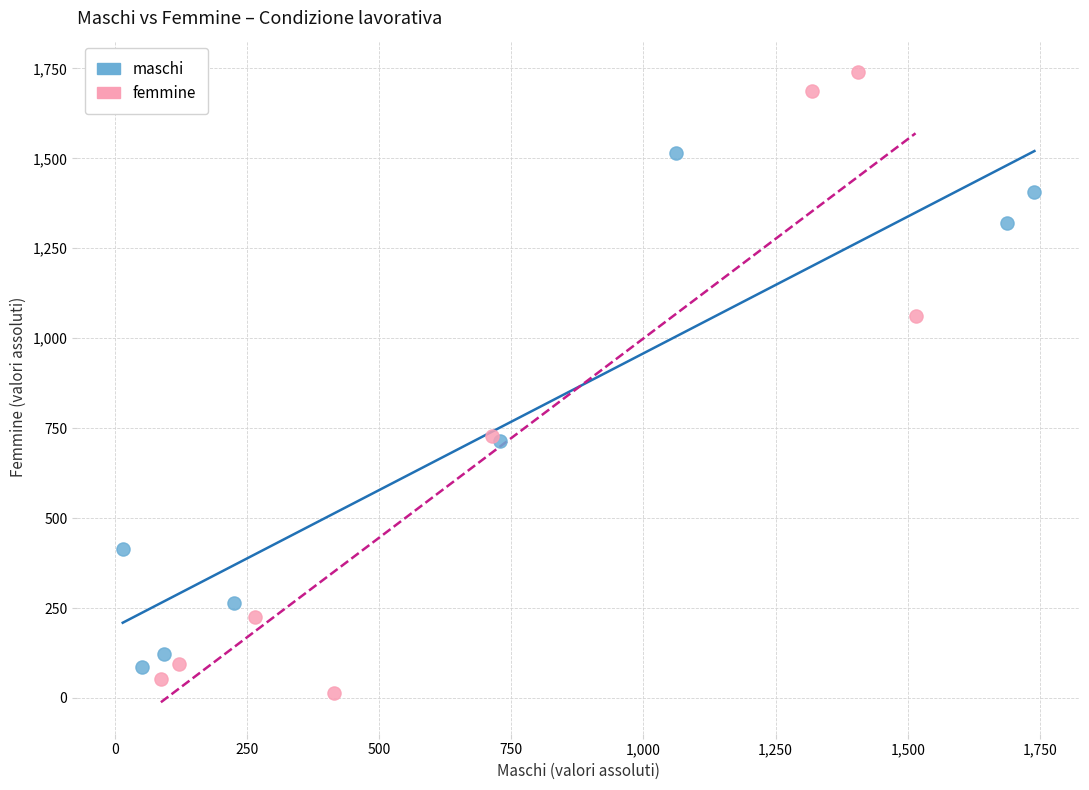

Which series reaches the maximum Y coordinate?

femmine